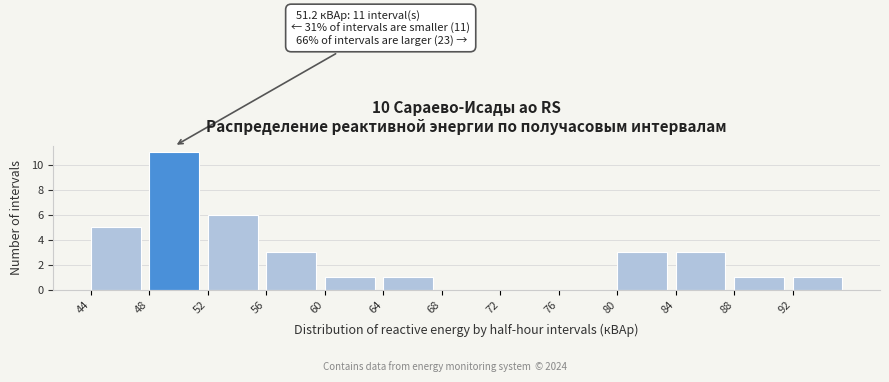

Which range on the x-axis has the tallest bar?

48 to 52